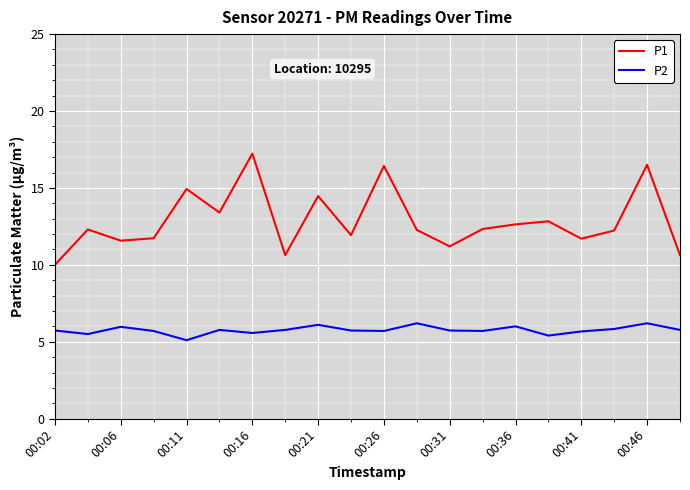

What is the minimum value for P2?

5.1